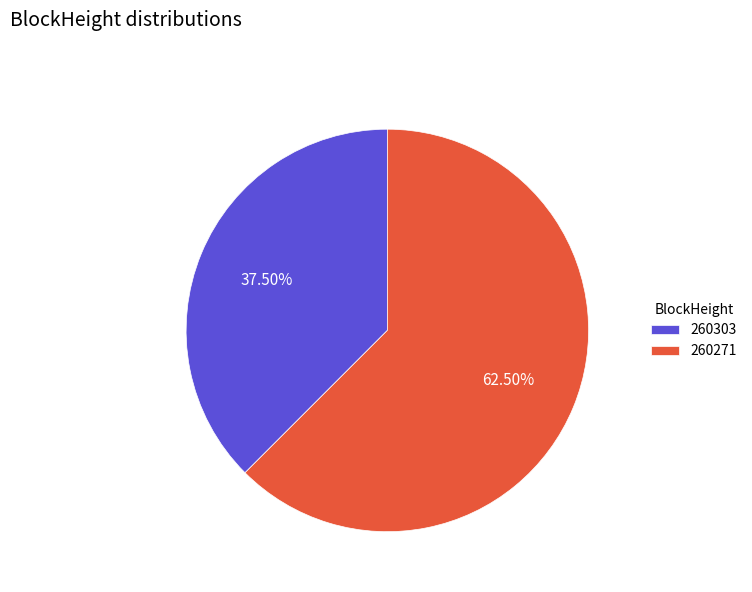

The 260271 slice represents 88% of the pie. True or false?

False